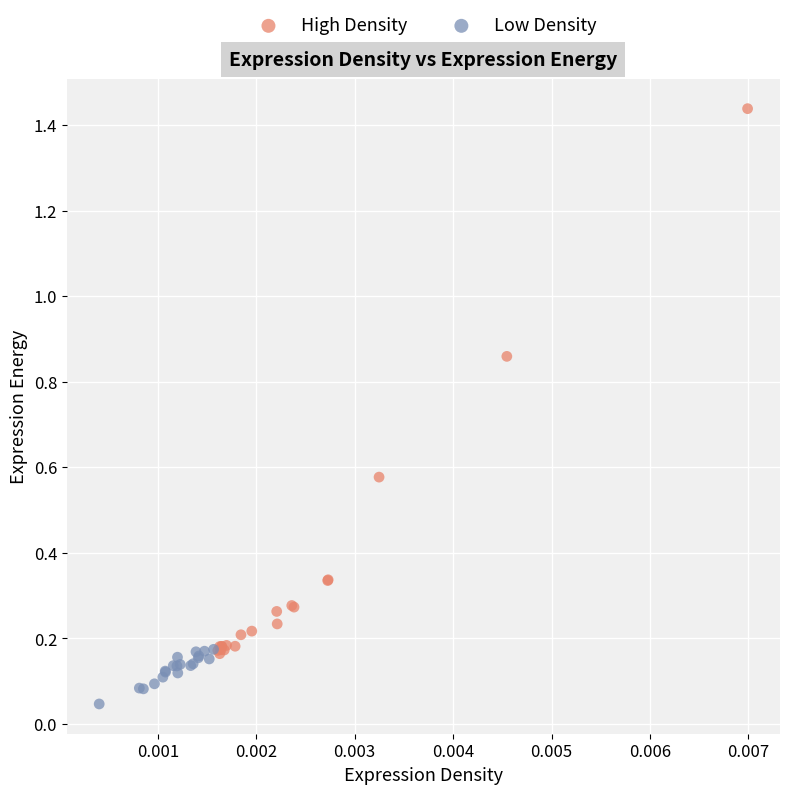

What are all the series names shown in the legend?

High Density, Low Density